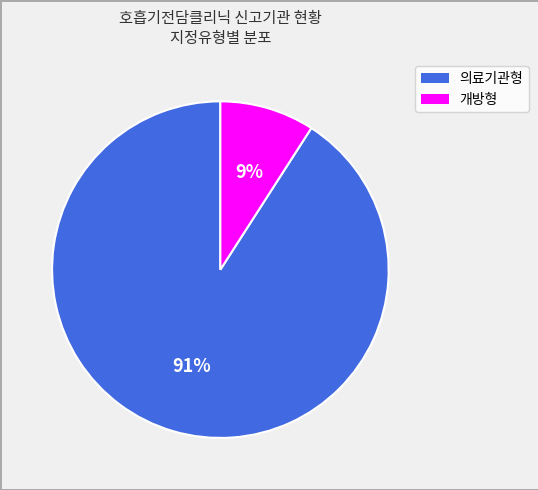

True or false: 의료기관형 accounts for 99% of the total.

False